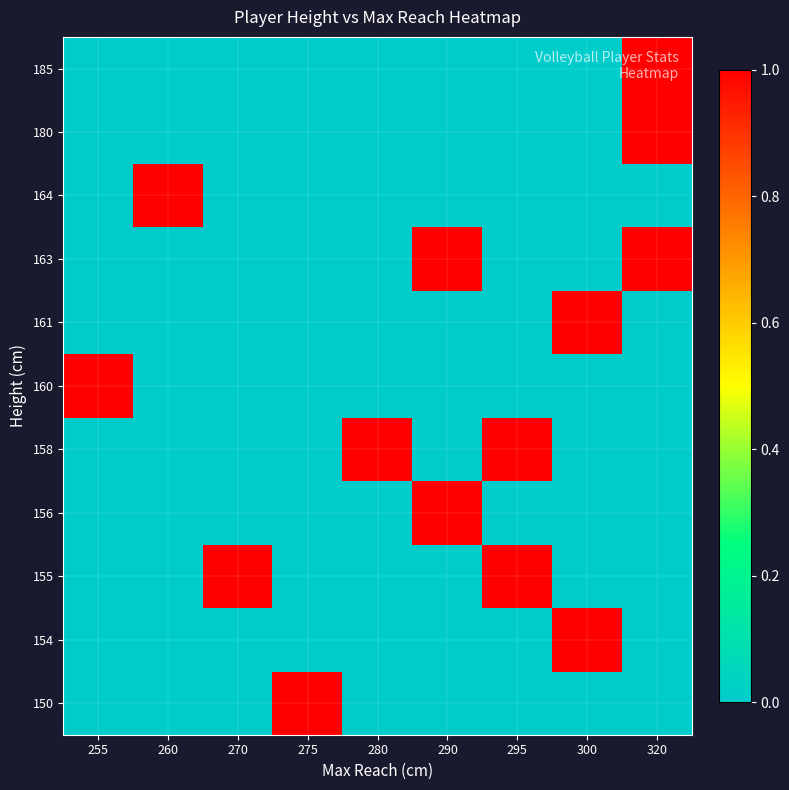

Reading left to right, what are all the values shown in this chart?

150: 255=0	260=0	270=0	275=1	280=0	290=0	295=0	300=0	320=0
154: 255=0	260=0	270=0	275=0	280=0	290=0	295=0	300=1	320=0
155: 255=0	260=0	270=1	275=0	280=0	290=0	295=1	300=0	320=0
156: 255=0	260=0	270=0	275=0	280=0	290=1	295=0	300=0	320=0
158: 255=0	260=0	270=0	275=0	280=1	290=0	295=1	300=0	320=0
160: 255=1	260=0	270=0	275=0	280=0	290=0	295=0	300=0	320=0
161: 255=0	260=0	270=0	275=0	280=0	290=0	295=0	300=1	320=0
163: 255=0	260=0	270=0	275=0	280=0	290=1	295=0	300=0	320=1
164: 255=0	260=1	270=0	275=0	280=0	290=0	295=0	300=0	320=0
180: 255=0	260=0	270=0	275=0	280=0	290=0	295=0	300=0	320=1
185: 255=0	260=0	270=0	275=0	280=0	290=0	295=0	300=0	320=1